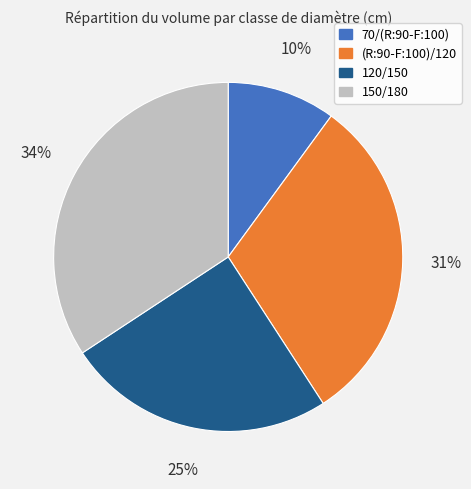

To the nearest percent, what percentage of the pie is (R:90-F:100)/120?

31%